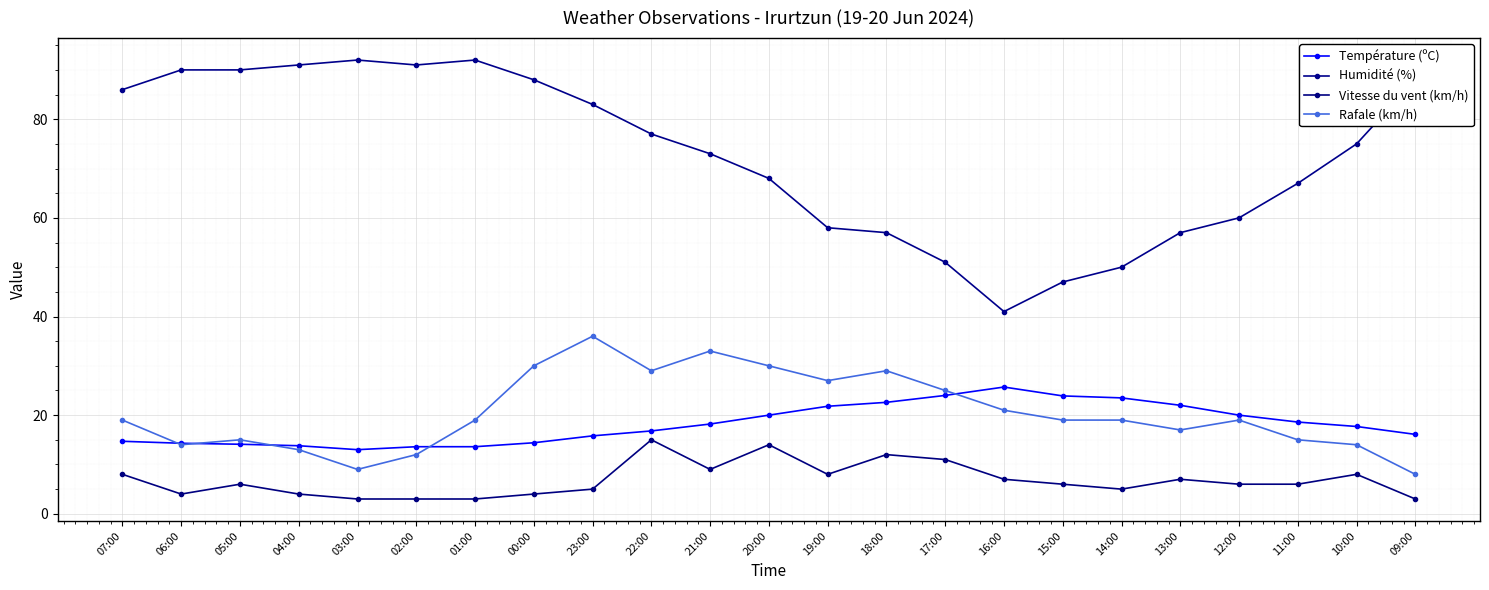

Reading left to right, extract all data points from this chart.

Température (ºC): 14.7	14.3	14.1	13.8	13.0	13.6	13.6	14.4	15.8	16.8	18.2	20.0	21.8	22.6	24.0	25.7	23.9	23.5	22.0	20.0	18.6	17.7	16.1
Humidité (%): 86.0	90.0	90.0	91.0	92.0	91.0	92.0	88.0	83.0	77.0	73.0	68.0	58.0	57.0	51.0	41.0	47.0	50.0	57.0	60.0	67.0	75.0	88.0
Vitesse du vent (km/h): 8.0	4.0	6.0	4.0	3.0	3.0	3.0	4.0	5.0	15.0	9.0	14.0	8.0	12.0	11.0	7.0	6.0	5.0	7.0	6.0	6.0	8.0	3.0
Rafale (km/h): 19.0	14.0	15.0	13.0	9.0	12.0	19.0	30.0	36.0	29.0	33.0	30.0	27.0	29.0	25.0	21.0	19.0	19.0	17.0	19.0	15.0	14.0	8.0